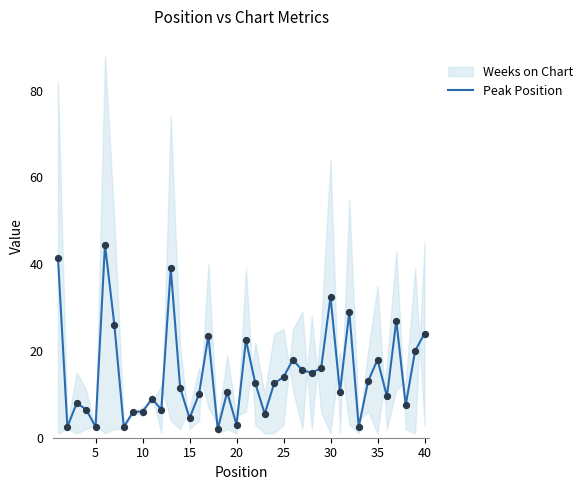

The Peak Position series shows 32.5 at 30. True or false?

True